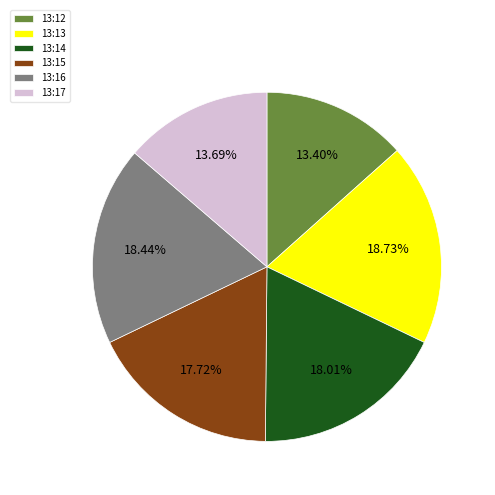

The 13:17 slice represents 24% of the pie. True or false?

False